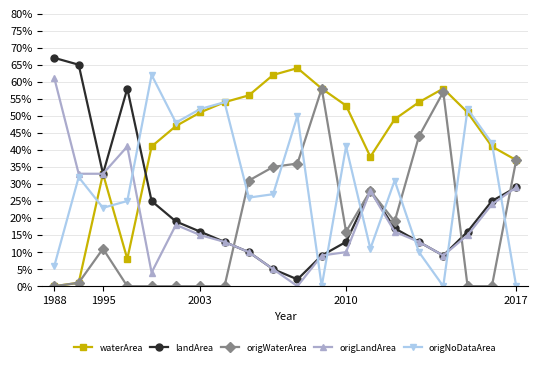

Which series has the largest total across all categories?

waterArea